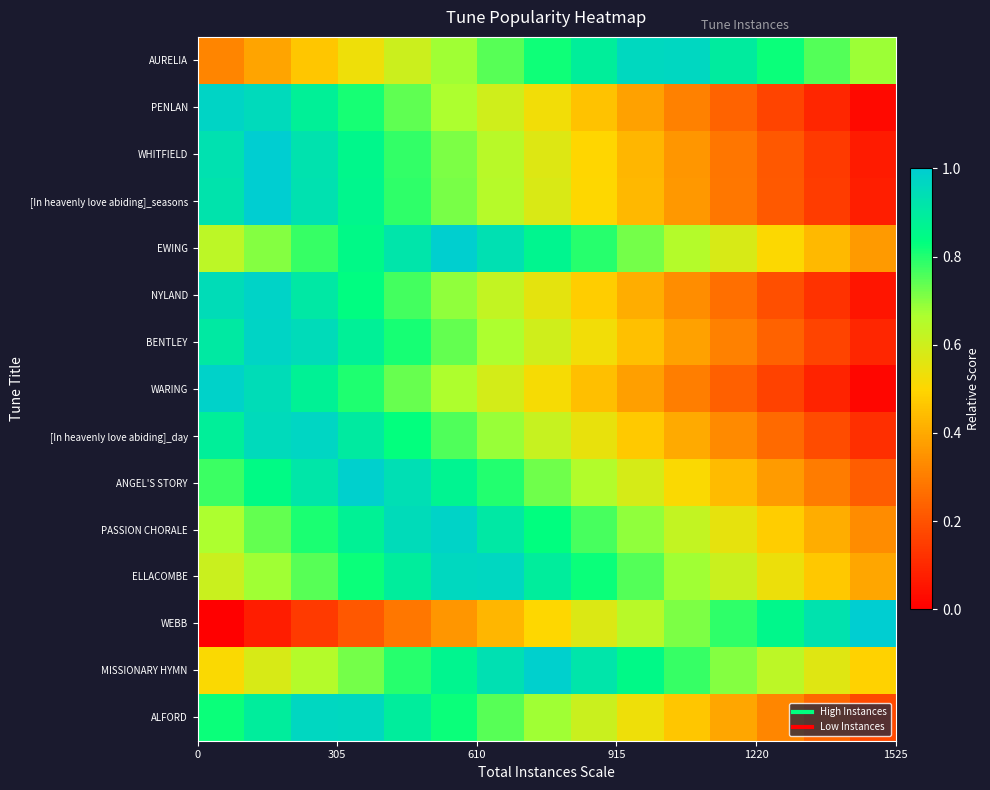

Rank the series by their maximum value, from highest to lowest.

WEBB, WHITFIELD, [In heavenly love abiding]_seasons, EWING, MISSIONARY HYMN, ANGEL'S STORY, WARING, NYLAND, PASSION CHORALE, BENTLEY, PENLAN, [In heavenly love abiding]_day, AURELIA, ALFORD, ELLACOMBE